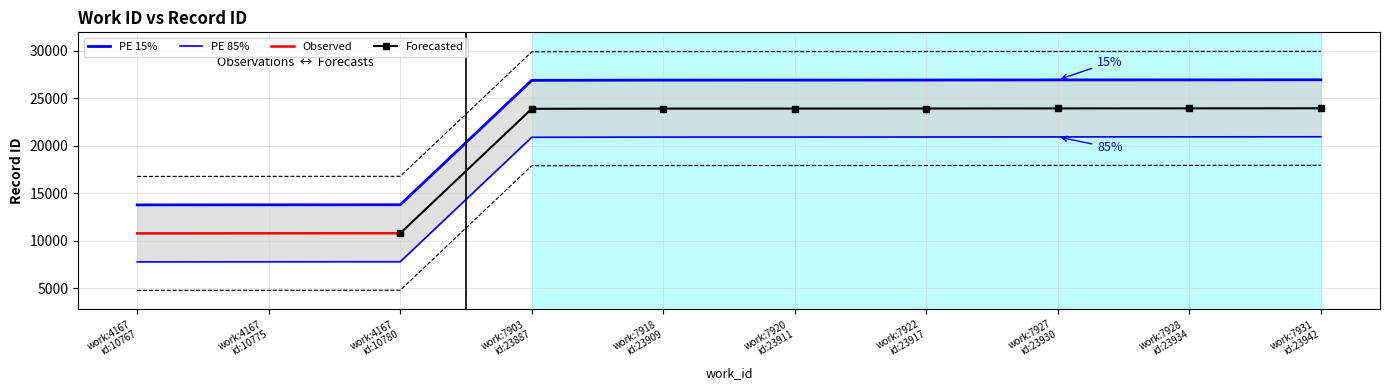

Rank the categories by value from highest to lowest.

work:7931 id:23942, work:7928 id:23934, work:7927 id:23930, work:7922 id:23917, work:7920 id:23911, work:7918 id:23909, work:7903 id:23887, work:4167 id:10780, work:4167 id:10775, work:4167 id:10767